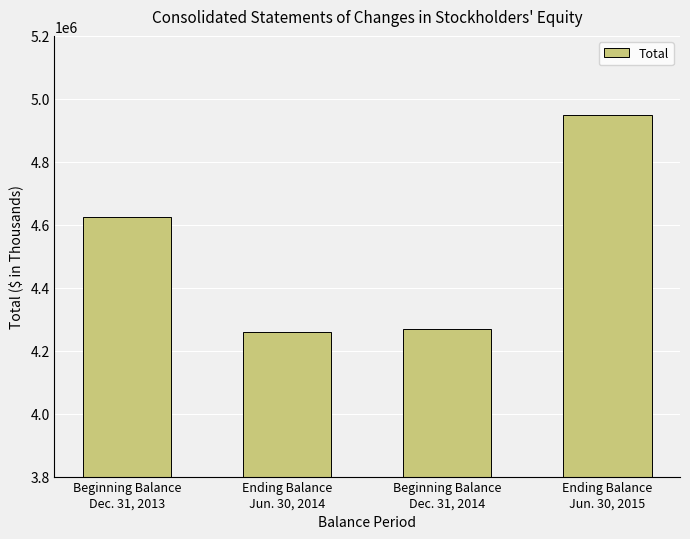

What is the value of the 1st bar from the left?

4626150